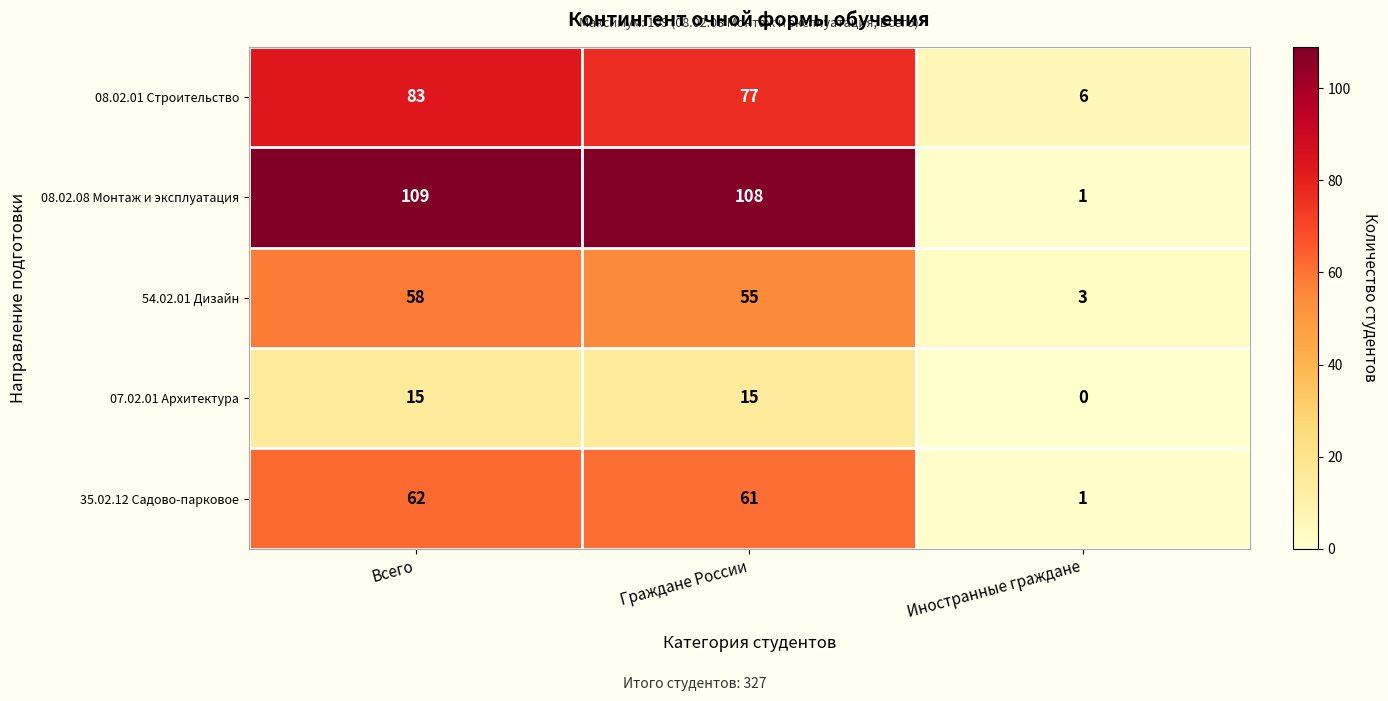

How many 07.02.01 Архитектура values are between 0 and 15?

3